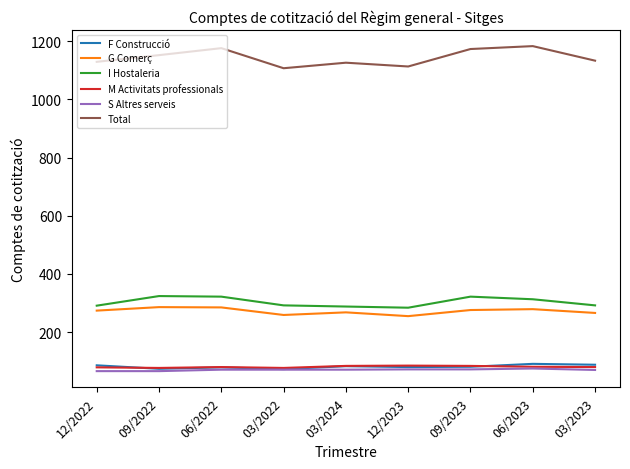

What is the smallest value displayed?

66